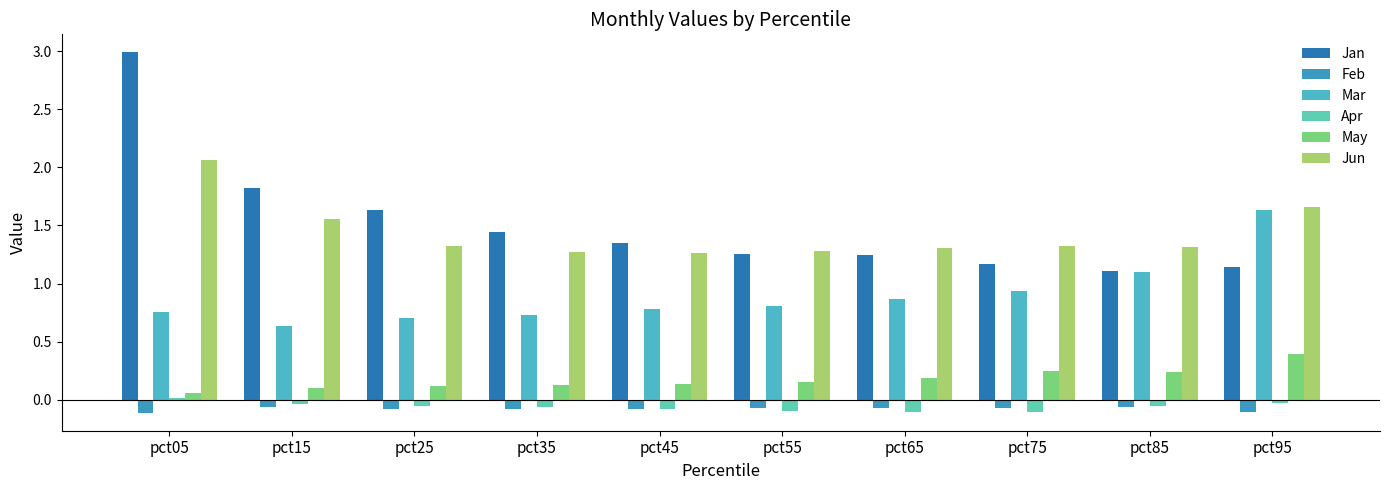

What are all the series names shown in the legend?

Jan, Feb, Mar, Apr, May, Jun